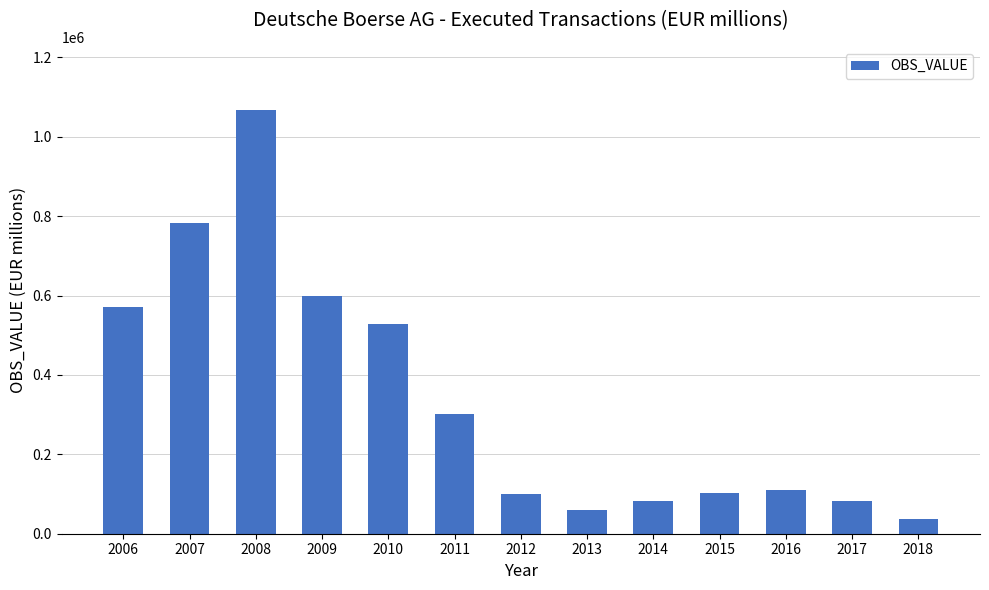

At which label does the data first exceed 110320?

2006